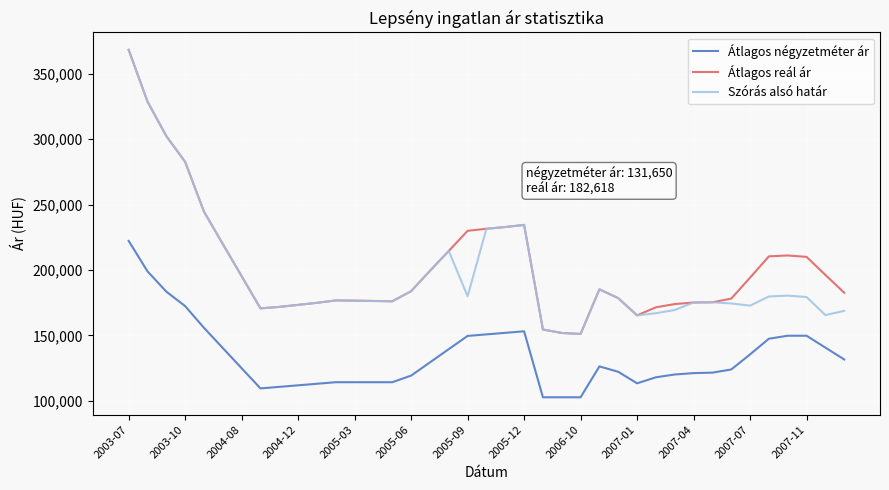

What is the greatest value displayed?

368151